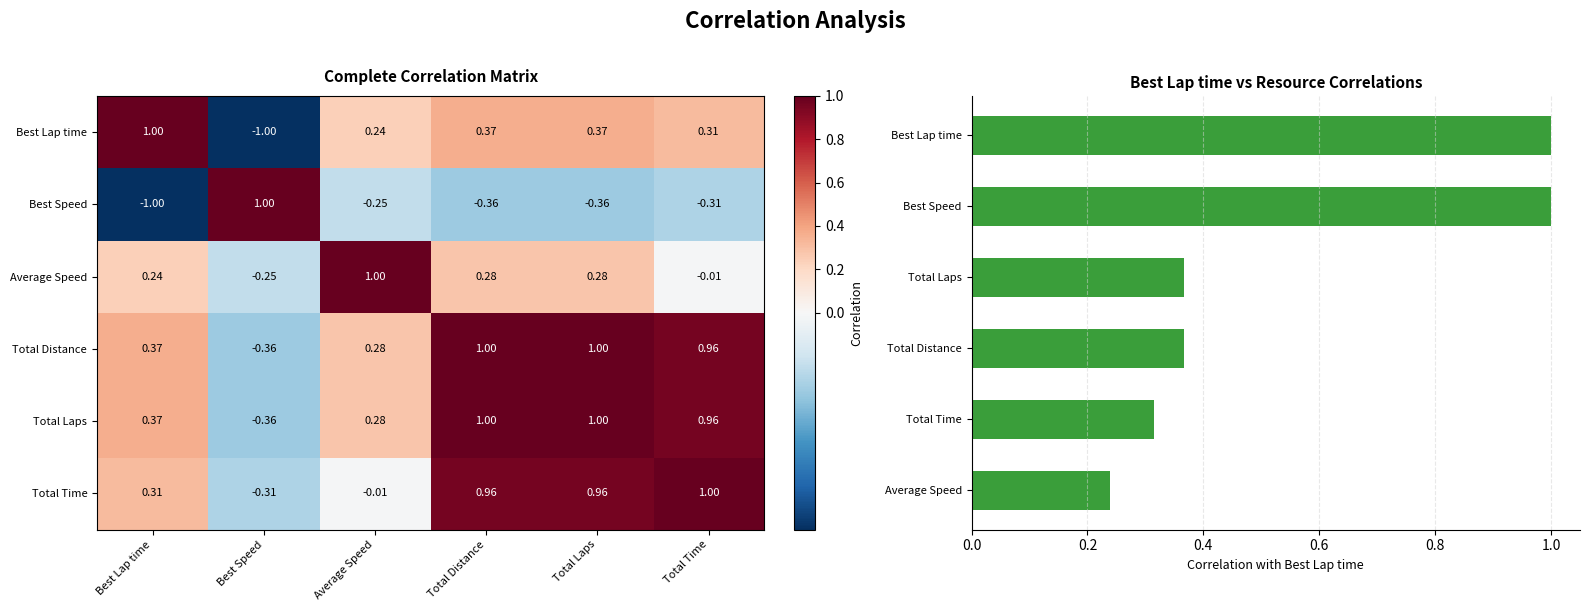

Which series has the largest range (max minus min)?

Best Lap time